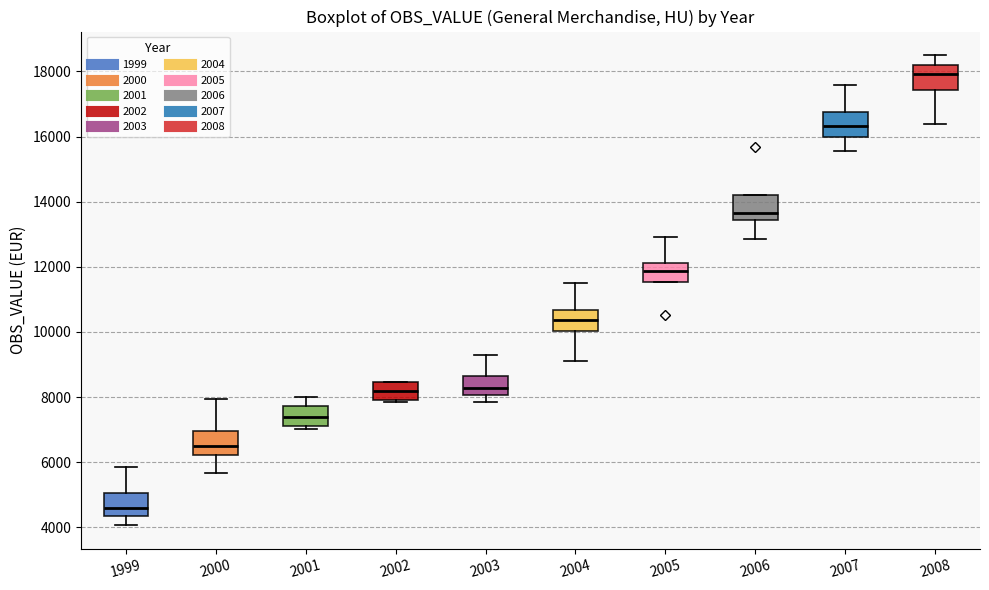

Which box's median line is the lowest?

1999